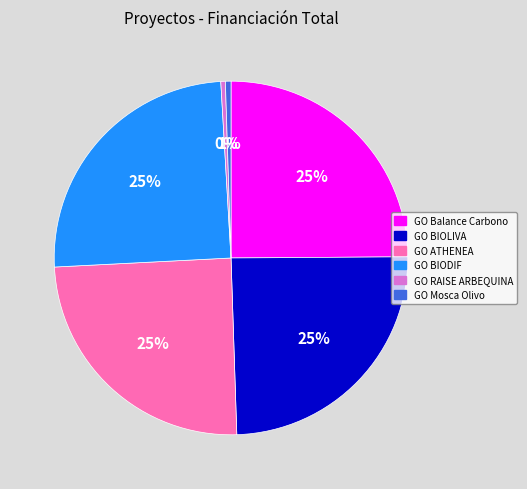

To the nearest percent, what percentage of the pie is GO BIODIF?

25%